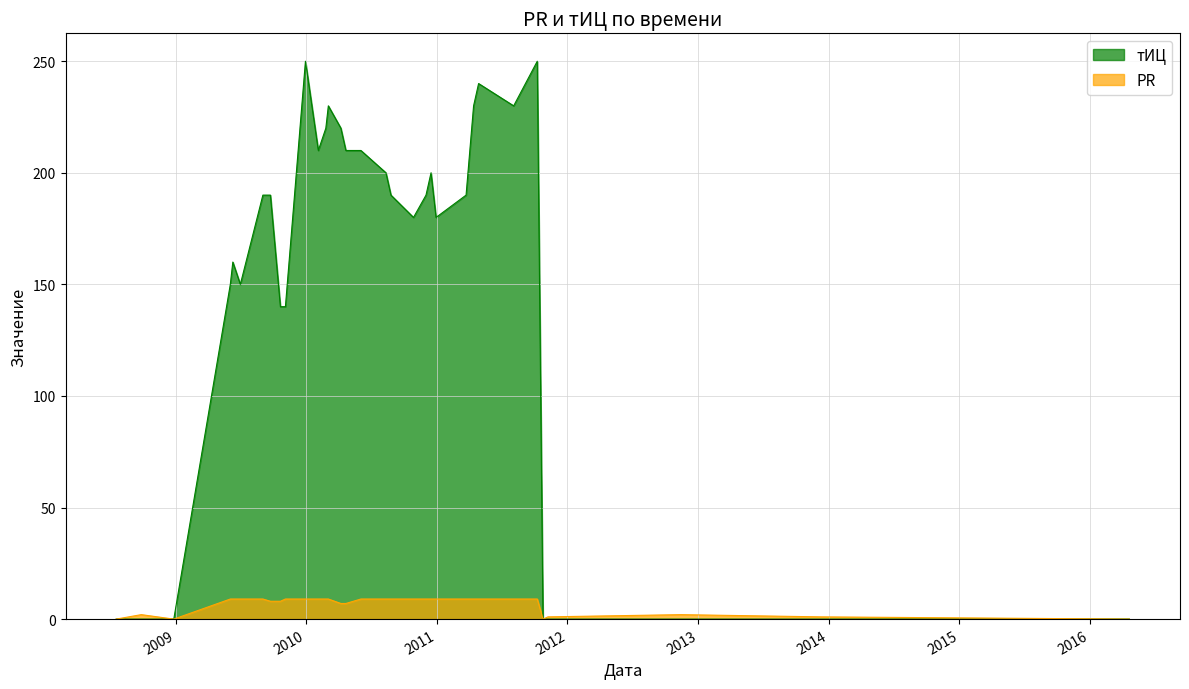

Reading right to left, transcribe all the data shown in this chart.

тИЦ: 0	0	0	0	0	250	230	240	230	190	180	200	190	180	190	200	210	210	220	230	220	210	250	140	140	190	190	150	160	150	0	0	0
PR: 0	1	2	1	0	9	9	9	9	9	9	9	9	9	9	9	9	7	7	9	9	9	9	9	8	8	9	9	9	9	0	2	0